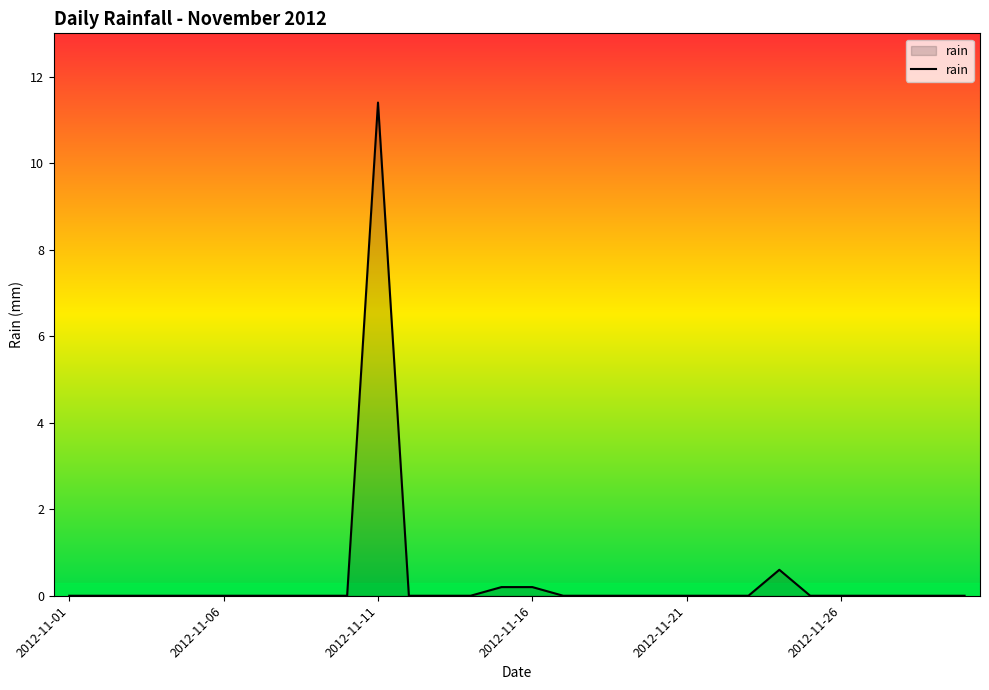

What is the greatest value displayed?

11.4